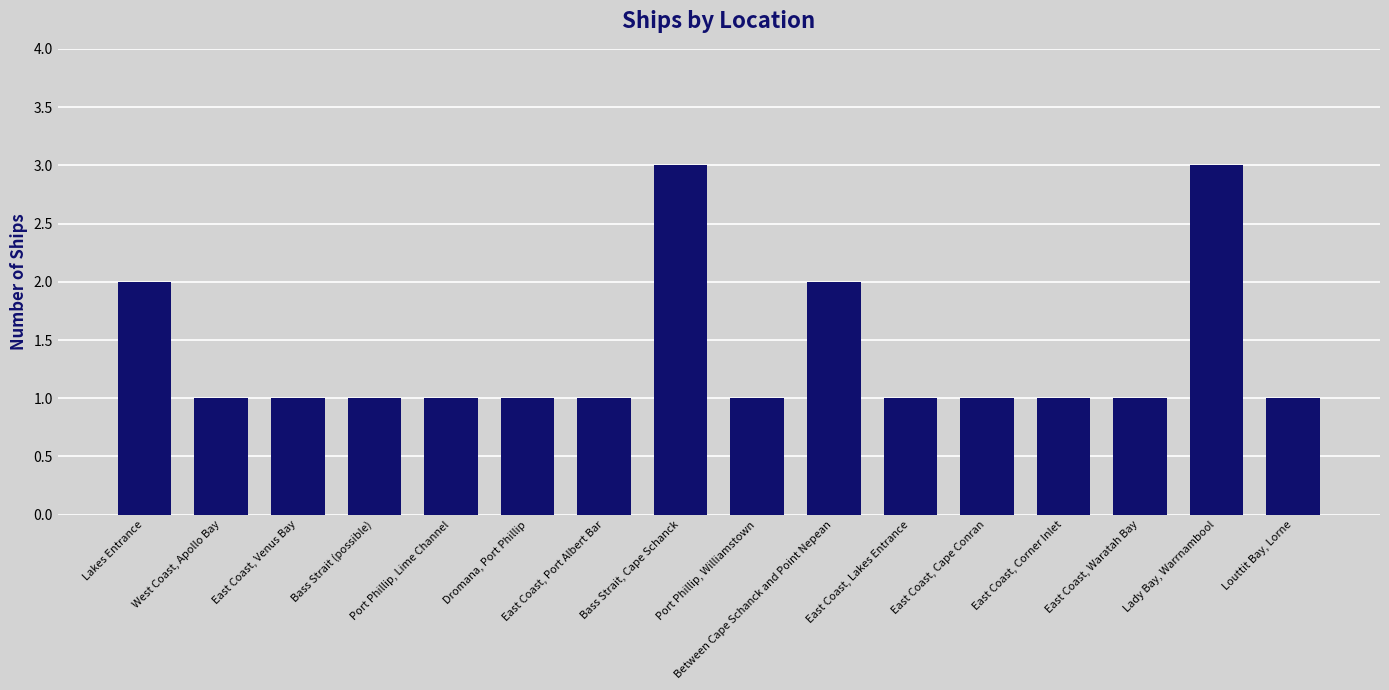

The value at Between Cape Schanck and Point Nepean is 3. True or false?

False